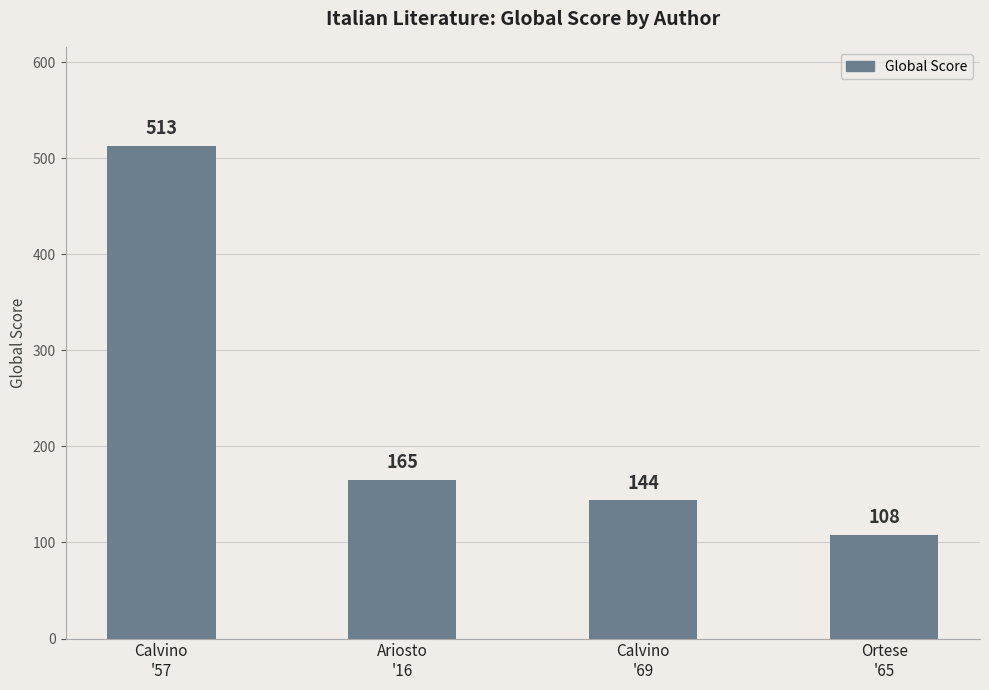

What is the difference between the second highest and second lowest values?

21